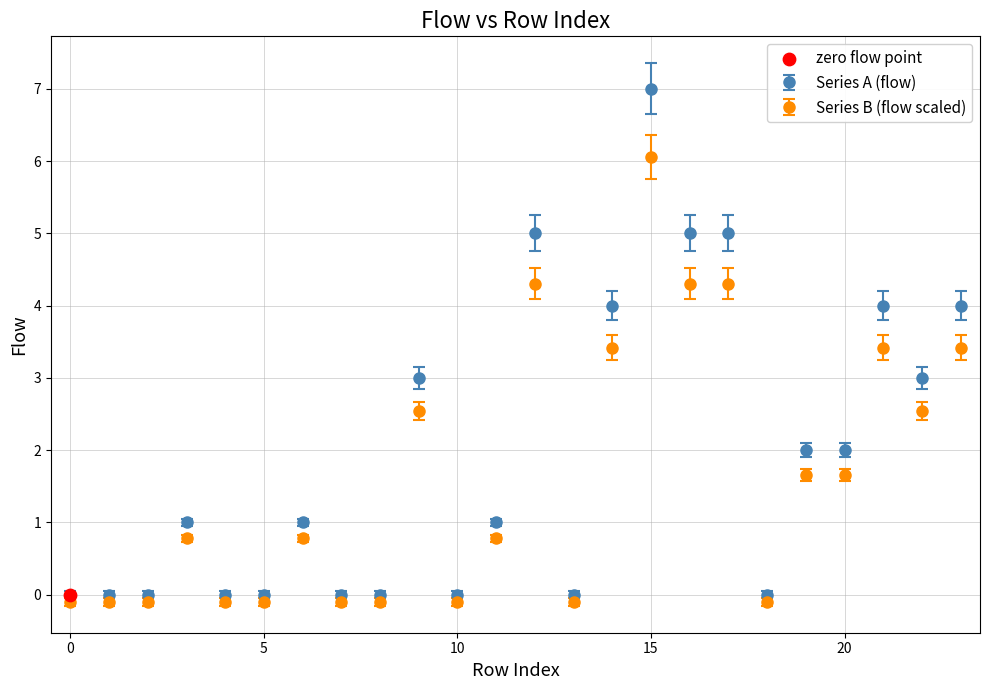

Which series has the largest range (max minus min)?

Series A (flow)